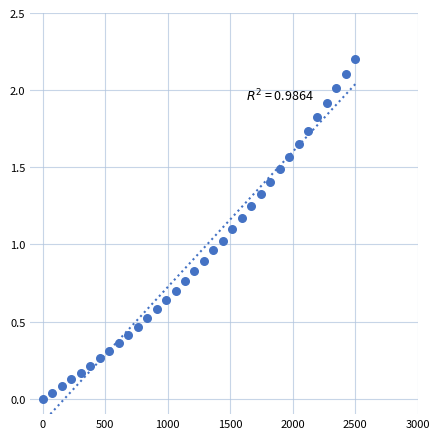

What is the range of X values (max minus min)?

2500.0